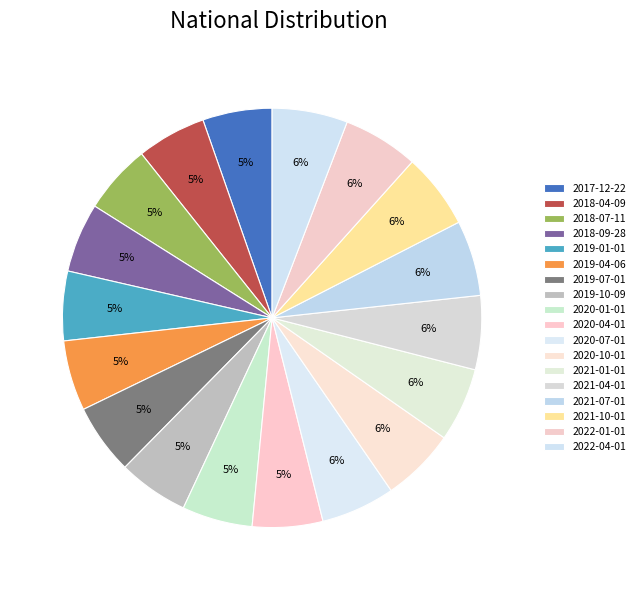

Which has a higher value, 2019-10-09 or 2021-04-01?

2021-04-01